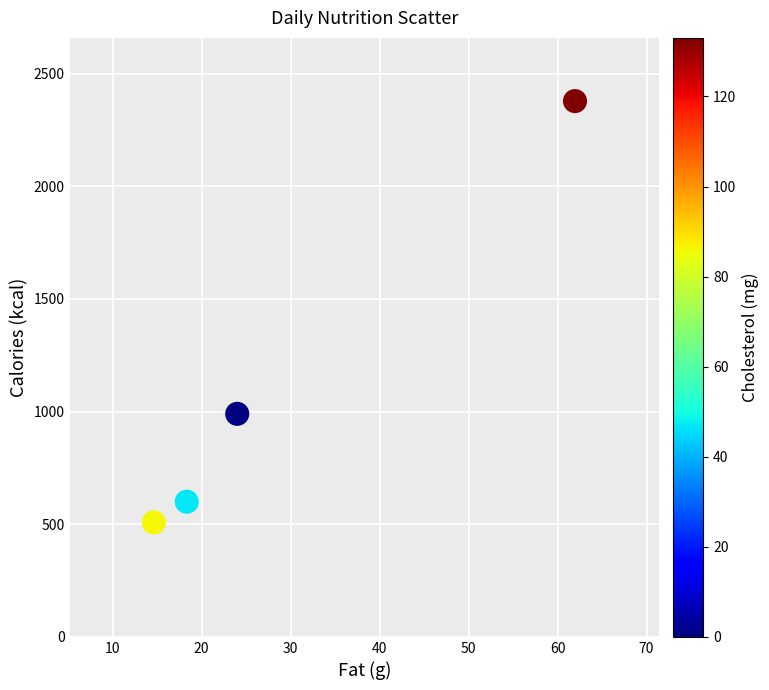

What Y value in the scatter plot is closest to 1443?

990